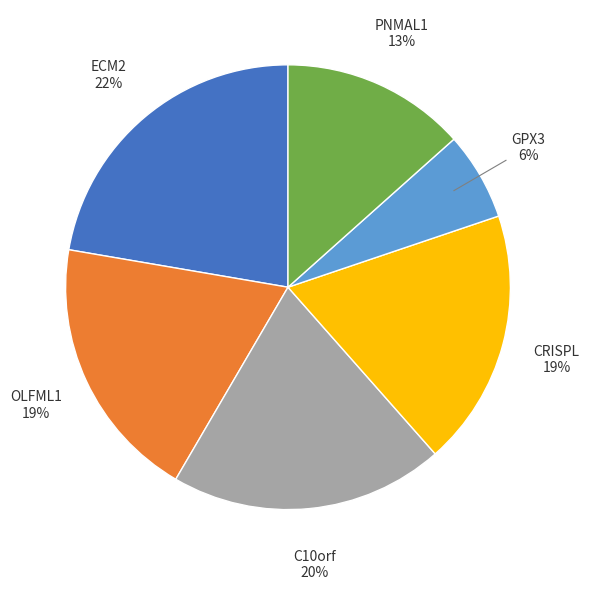

To the nearest percent, what is the difference between the largest and smallest slice percentages?

16%